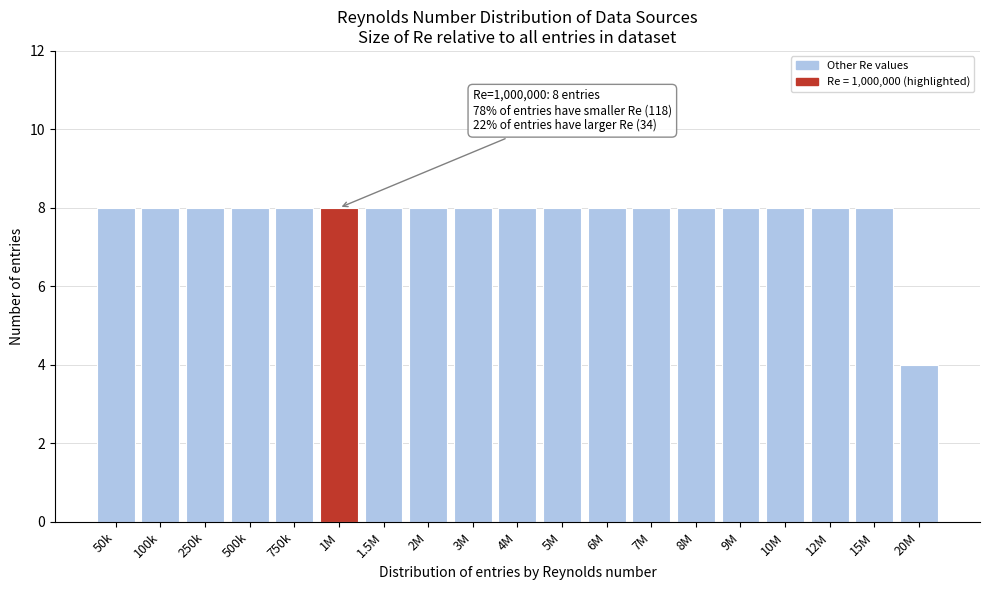

Reading left to right, transcribe all the data shown in this chart.

8	8	8	8	8	8	8	8	8	8	8	8	8	8	8	8	8	8	4